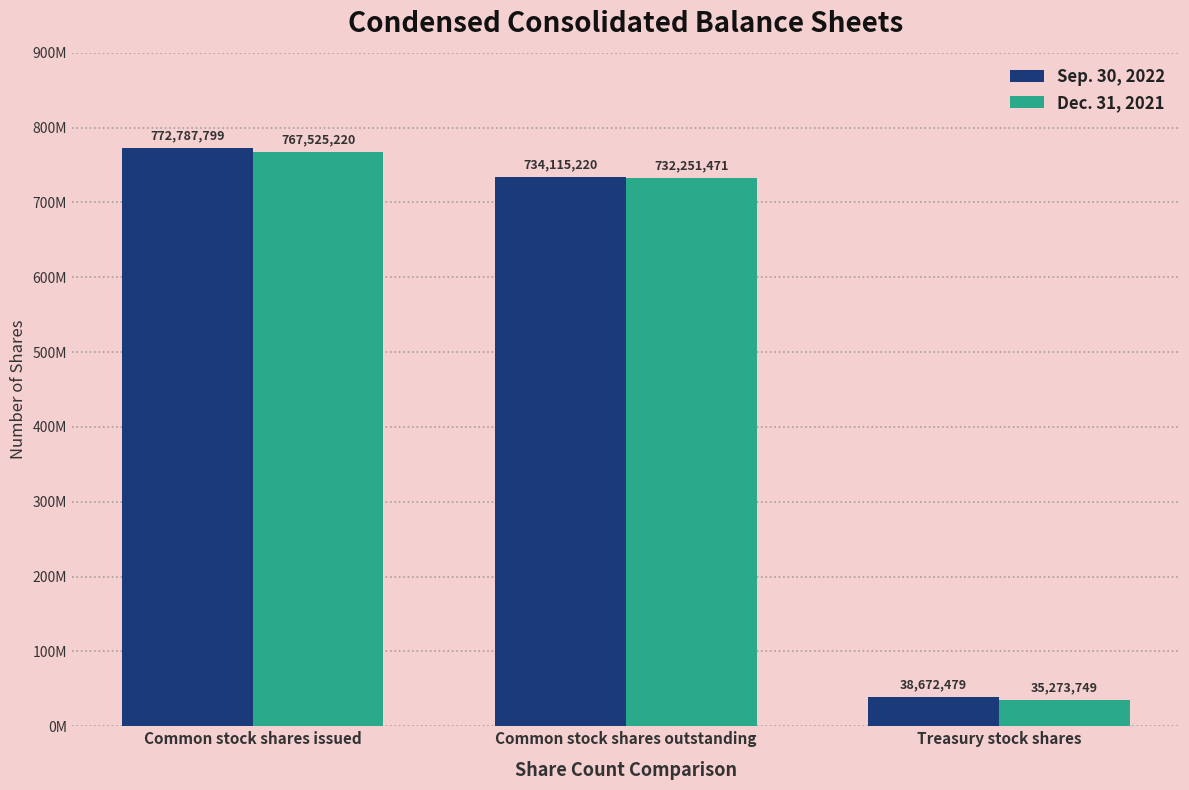

Between Common stock shares issued and Common stock shares outstanding, which is larger?

Common stock shares issued